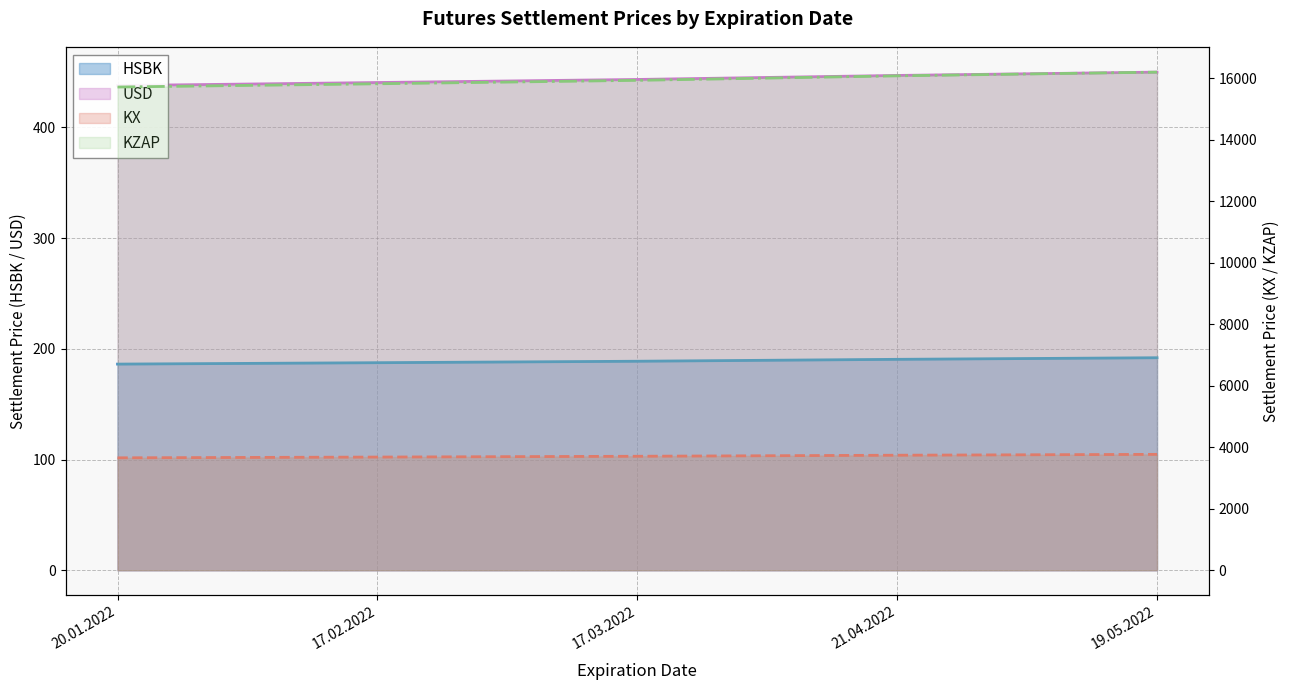

What is the greatest value displayed?

16195.1